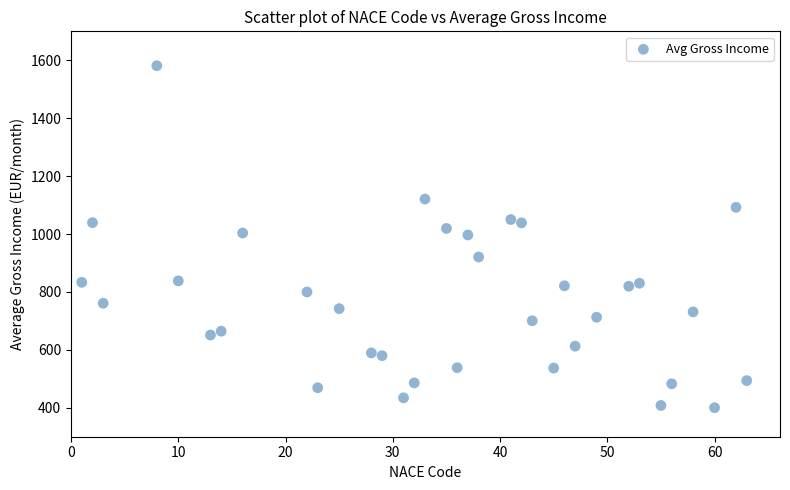

What is the range of Y values (max minus min)?

1181.0